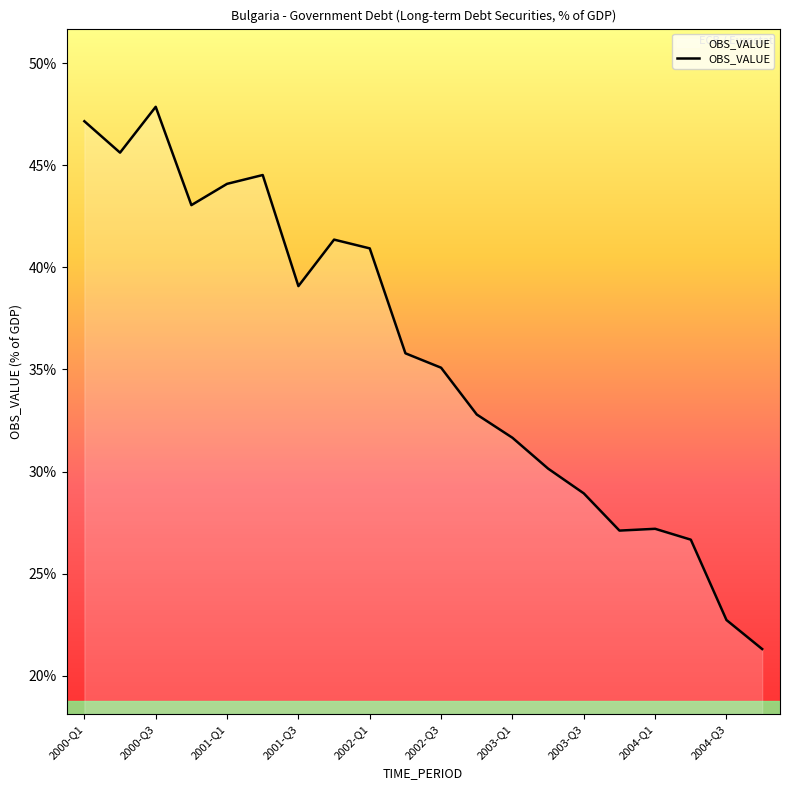

What is the minimum value shown in the chart?

21.3